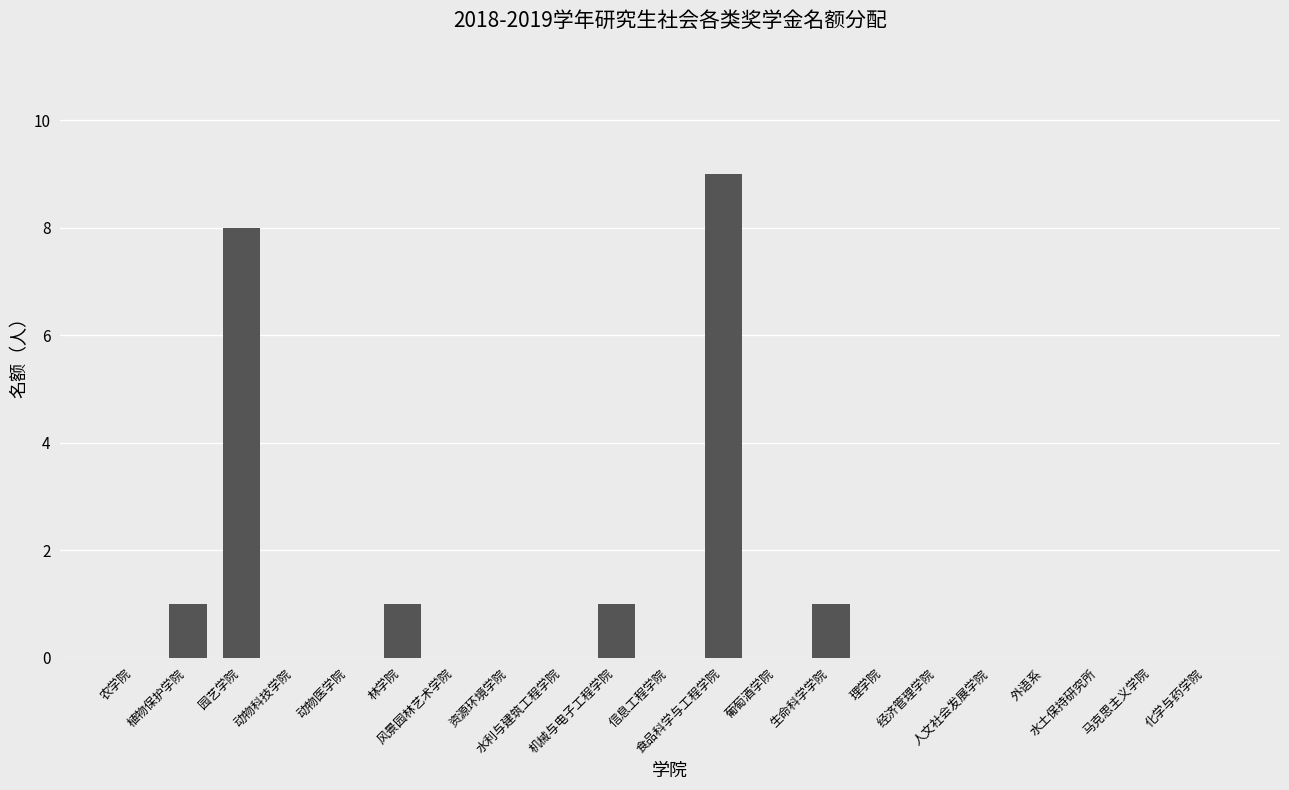

What is the greatest value displayed?

9